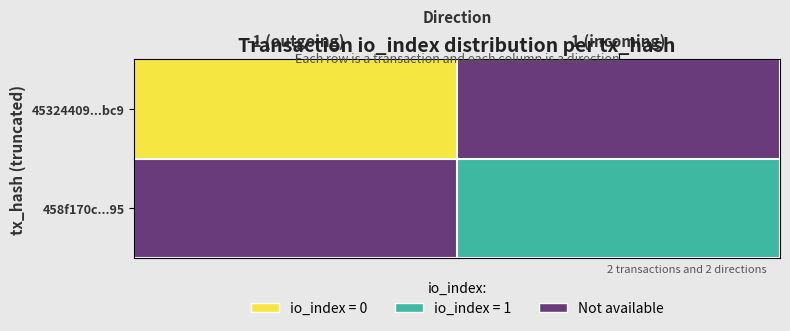

What is the maximum value shown in the chart?

2